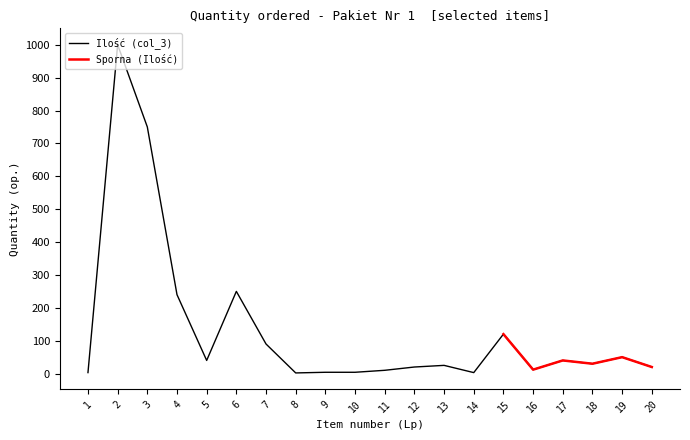

The value of Ilość (col_3) at 6 is 250. True or false?

True